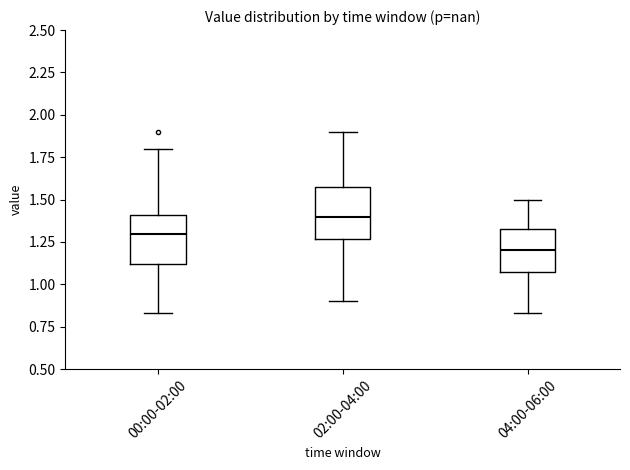

Which box has the lowest median line?

04:00-06:00